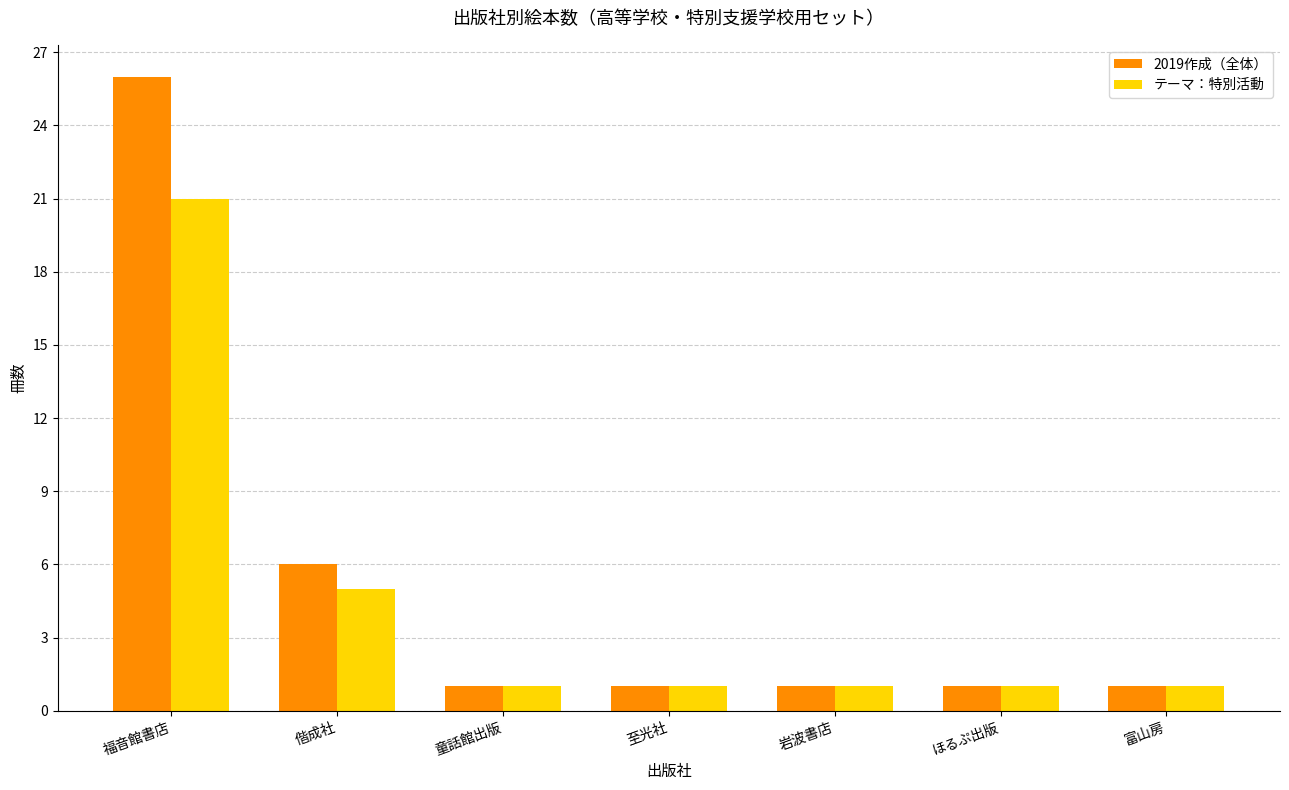

Which series has the widest spread of values?

2019作成（全体）